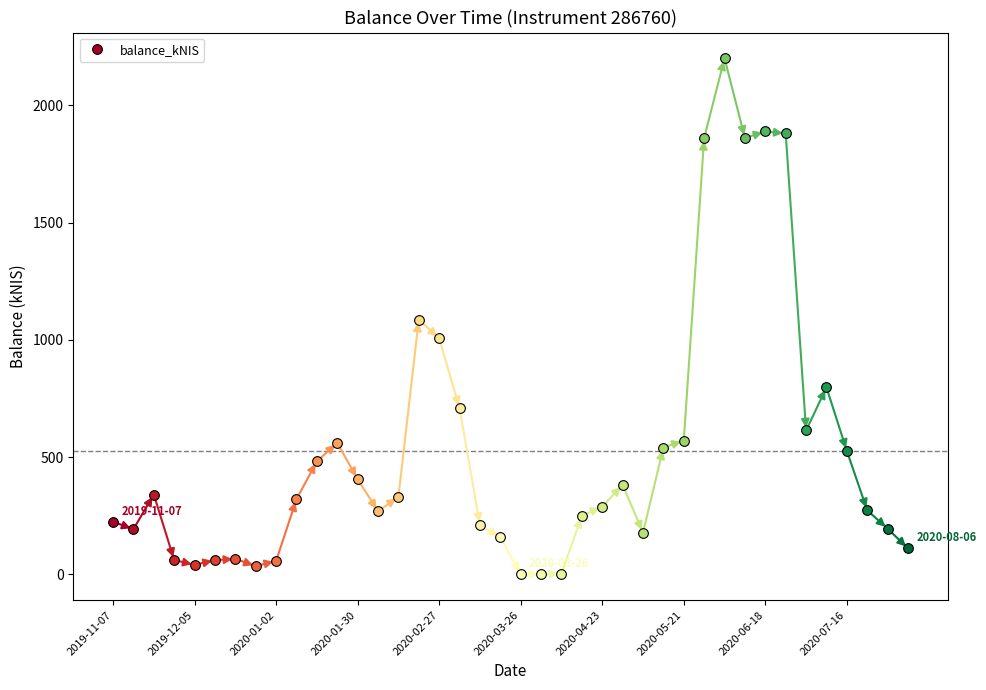

At which category does the data reach its first local peak?

2019-11-21